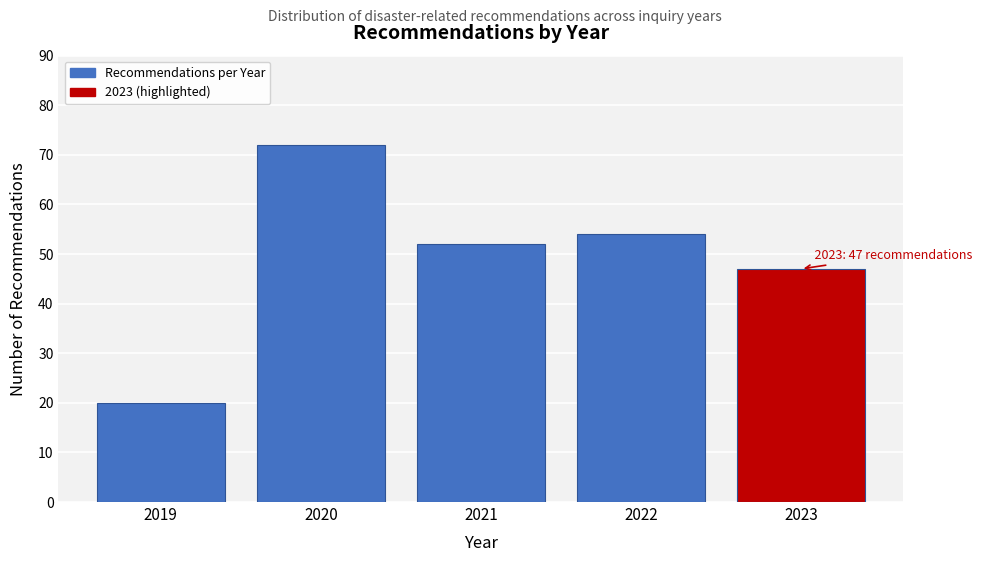

Reading right to left, list all the values displayed in this chart.

47	54	52	72	20